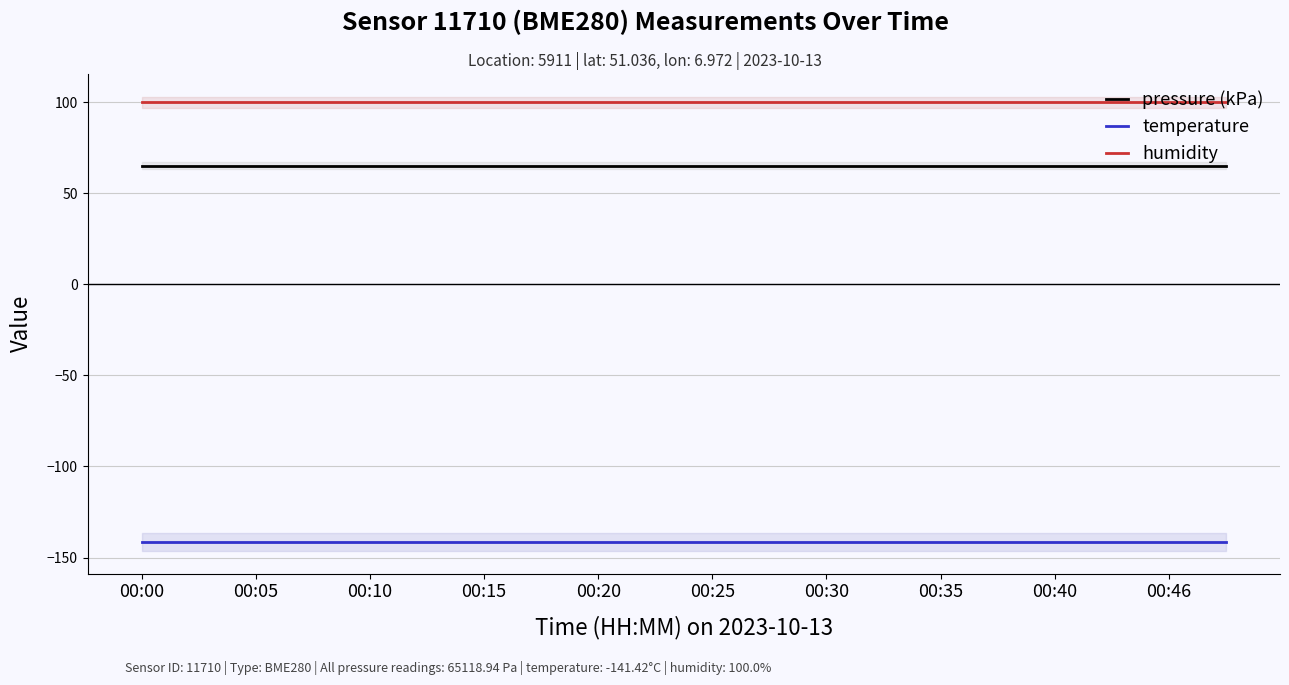

True or false: temperature and humidity intersect in this chart.

False